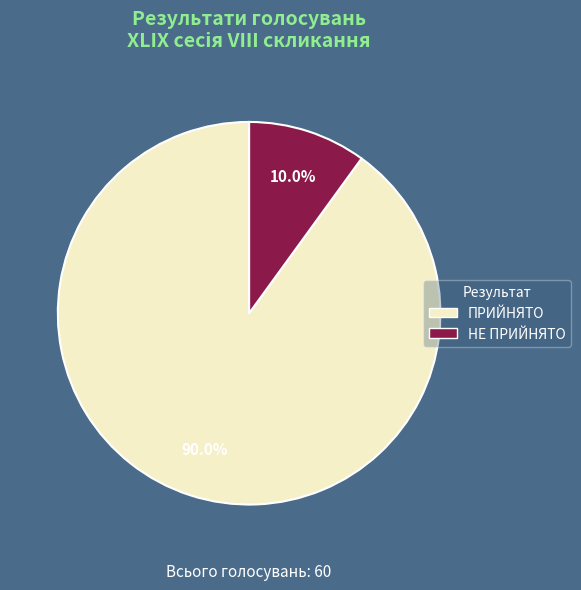

How many slices are in this pie chart?

2